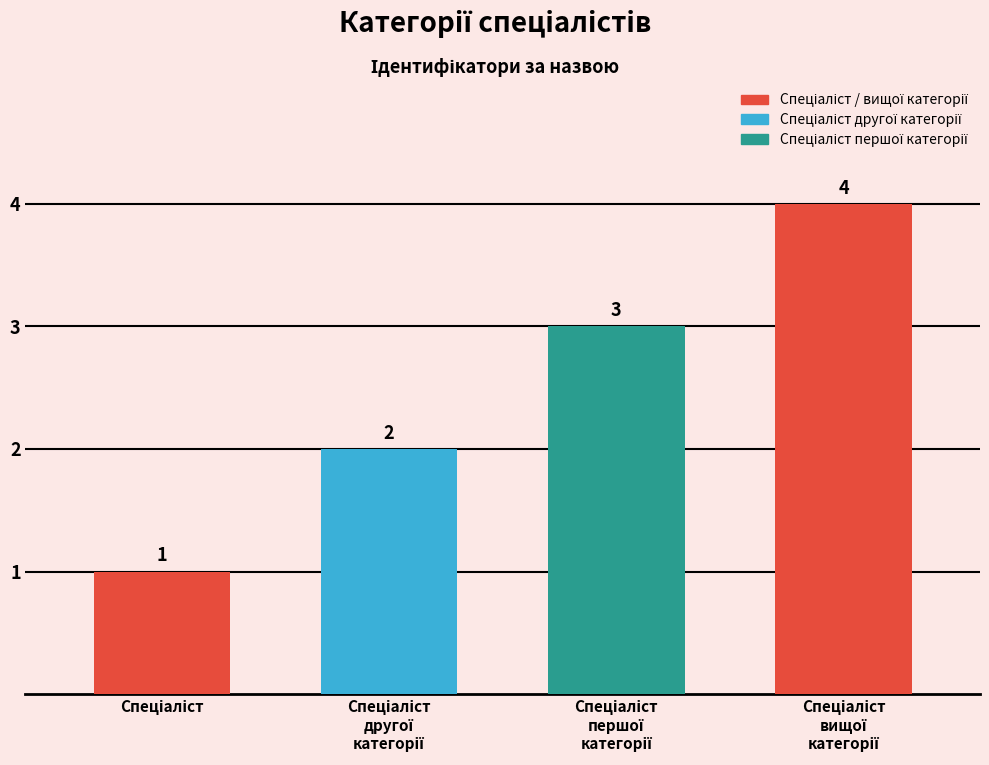

What is the greatest value displayed?

4